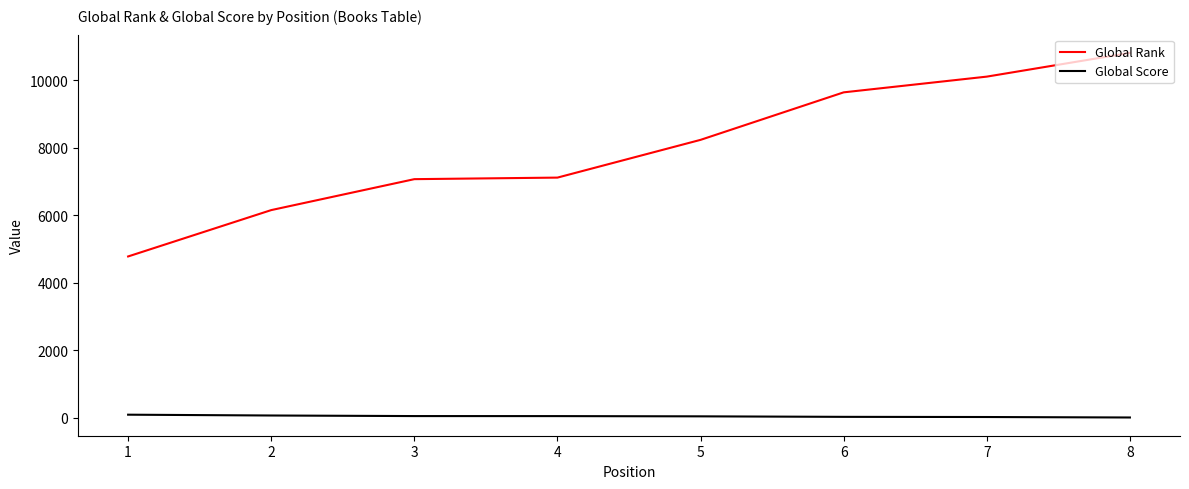

At 3, list the series in order from smallest to largest.

Global Score, Global Rank